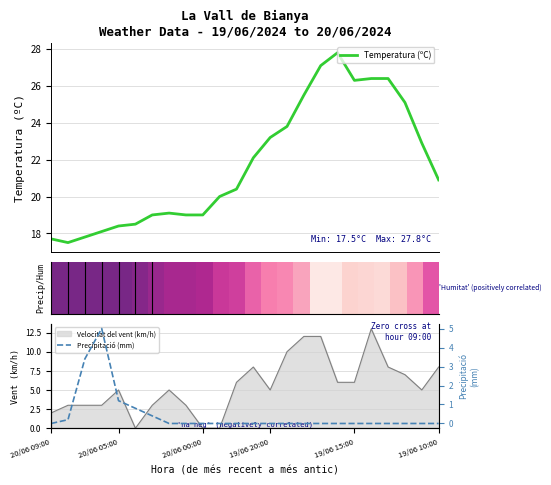

What is the minimum value for Temperatura (ºC)?

17.5